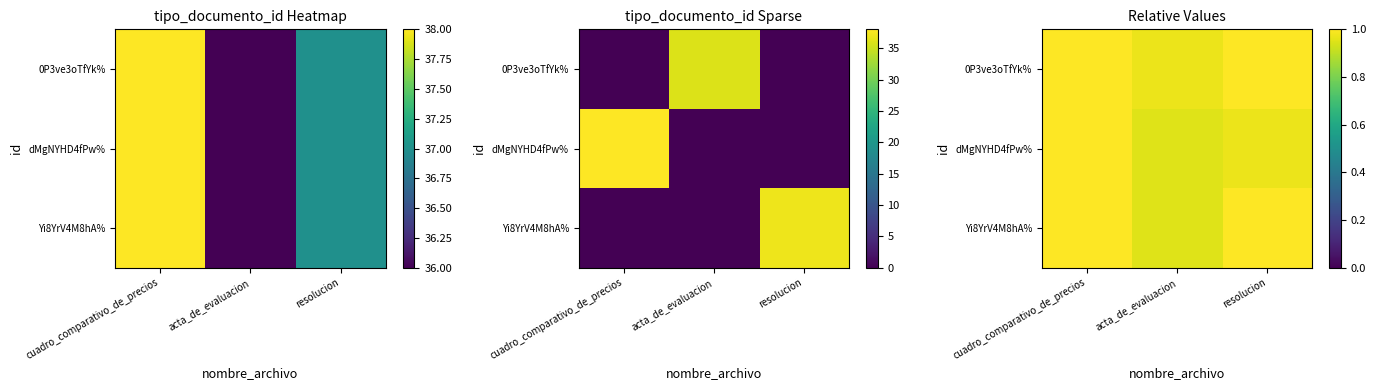

Count the dMgNYHD4fPw% values in the range 0 to 1.

3